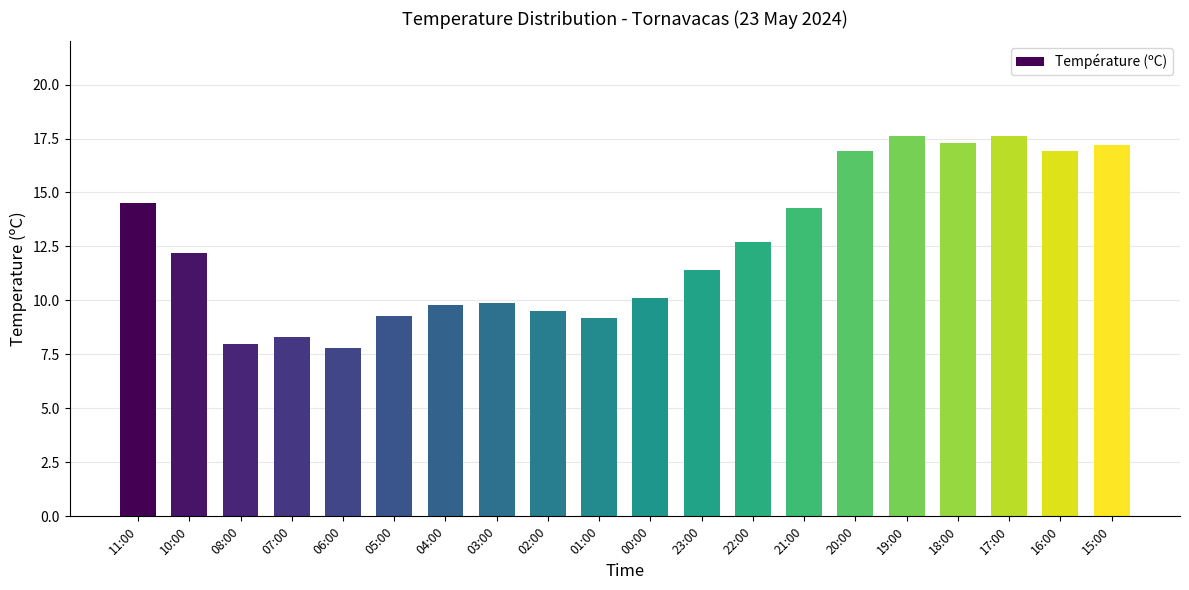

What is the difference between the maximum and minimum values?

9.8